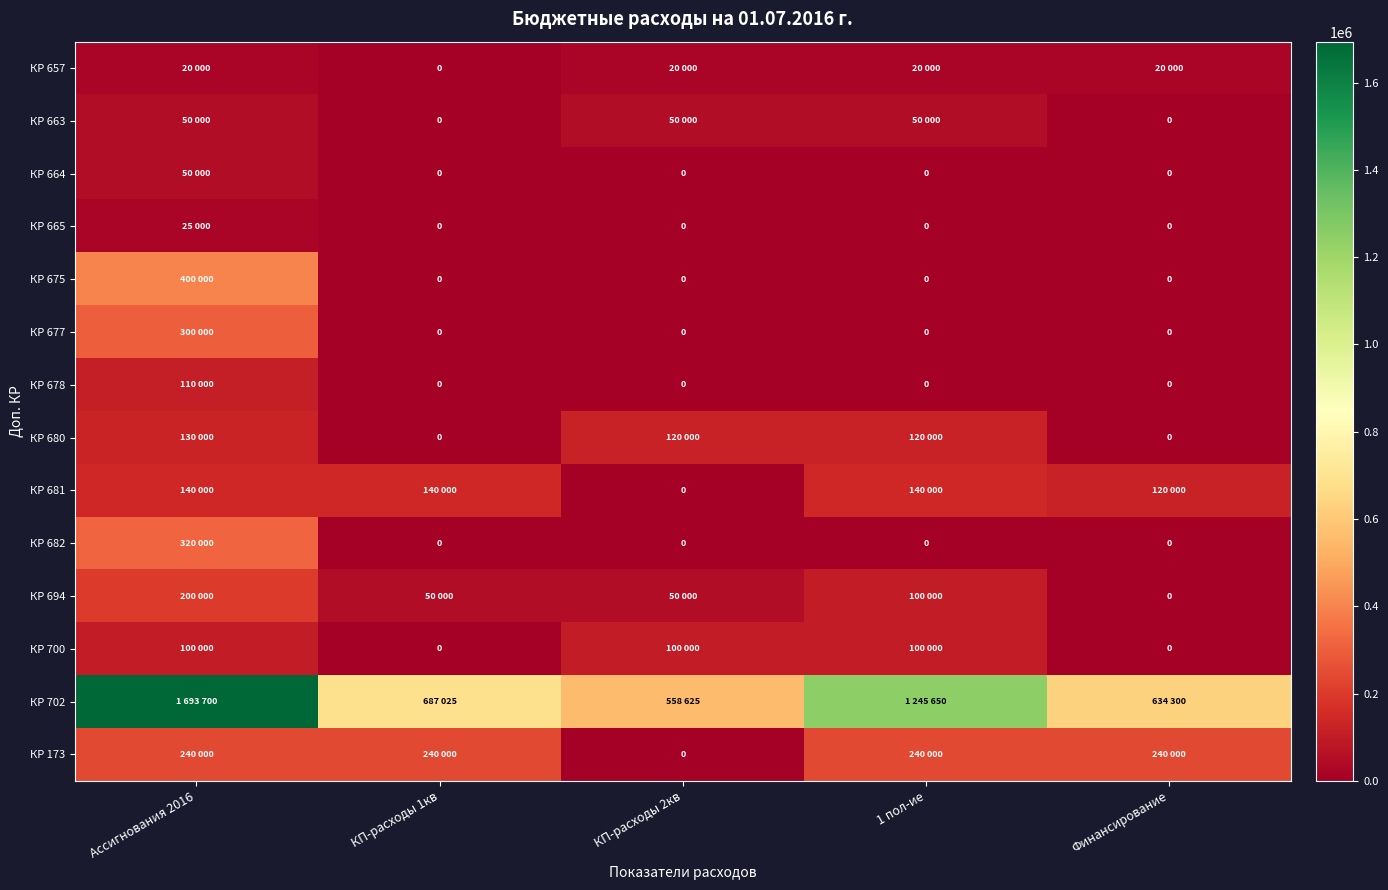

How many values in the КР 678 series exceed 0?

1